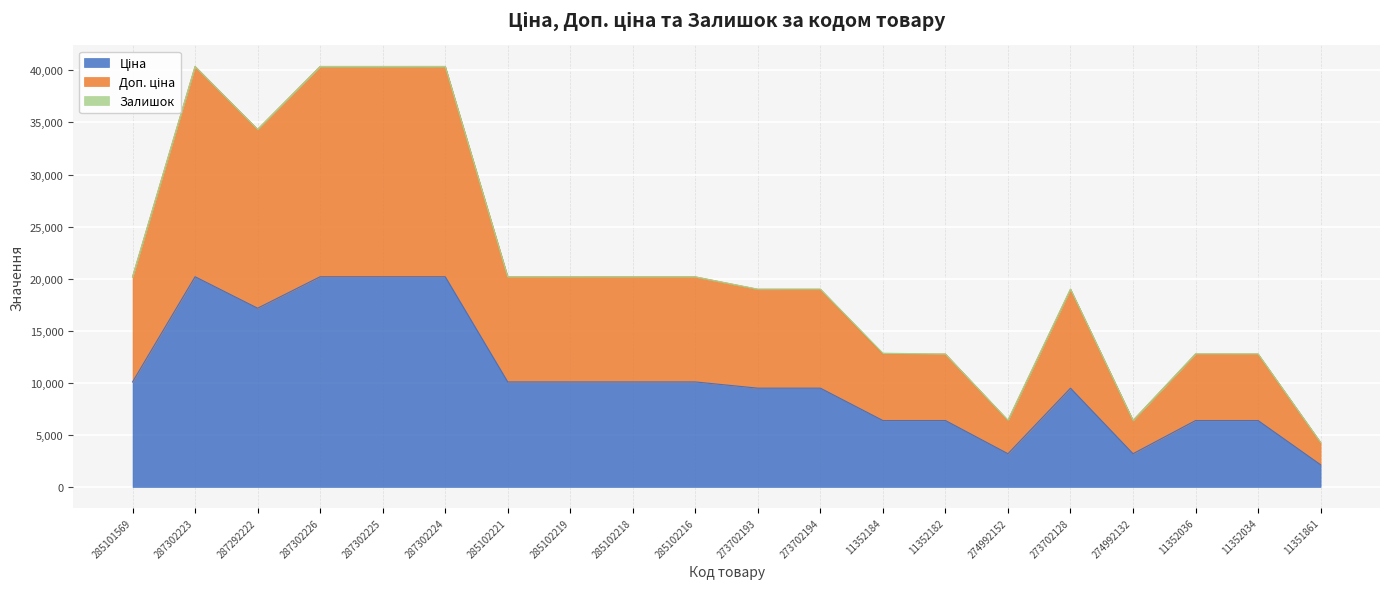

Which series changed the most between 285102219 and 285102216?

Ціна